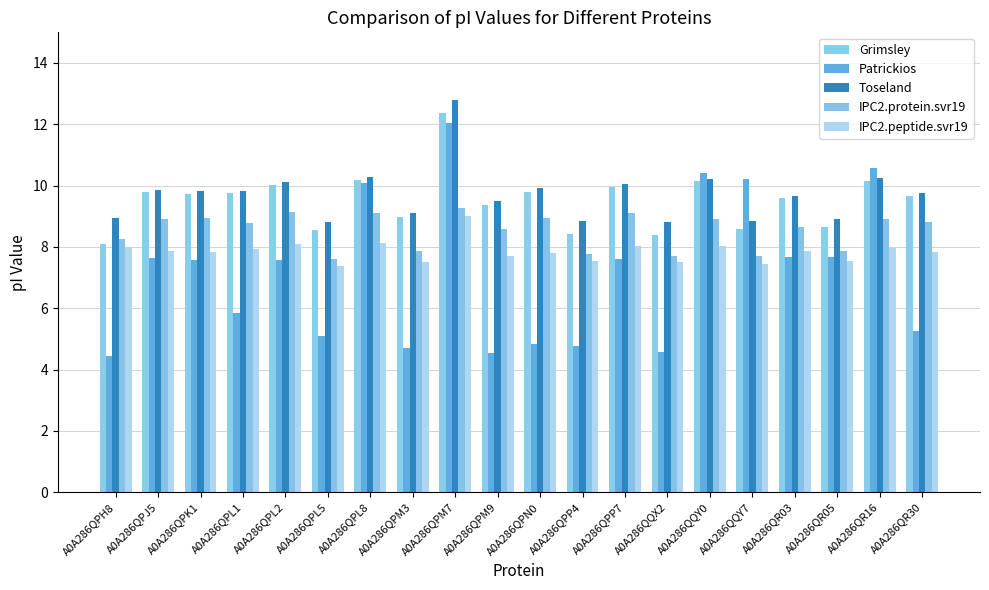

The Toseland series shows 9.8 at A0A286QR30. True or false?

True